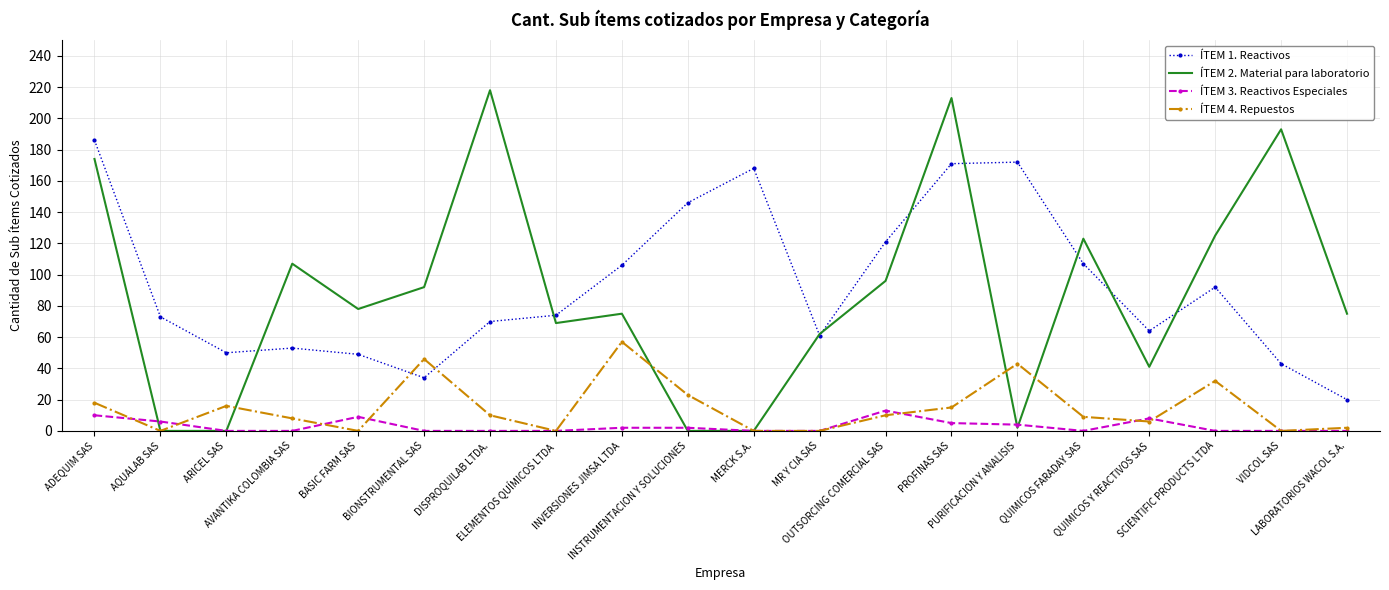

After their last crossing, which series has the higher values: ÍTEM 4. Repuestos or ÍTEM 1. Reactivos?

ÍTEM 1. Reactivos